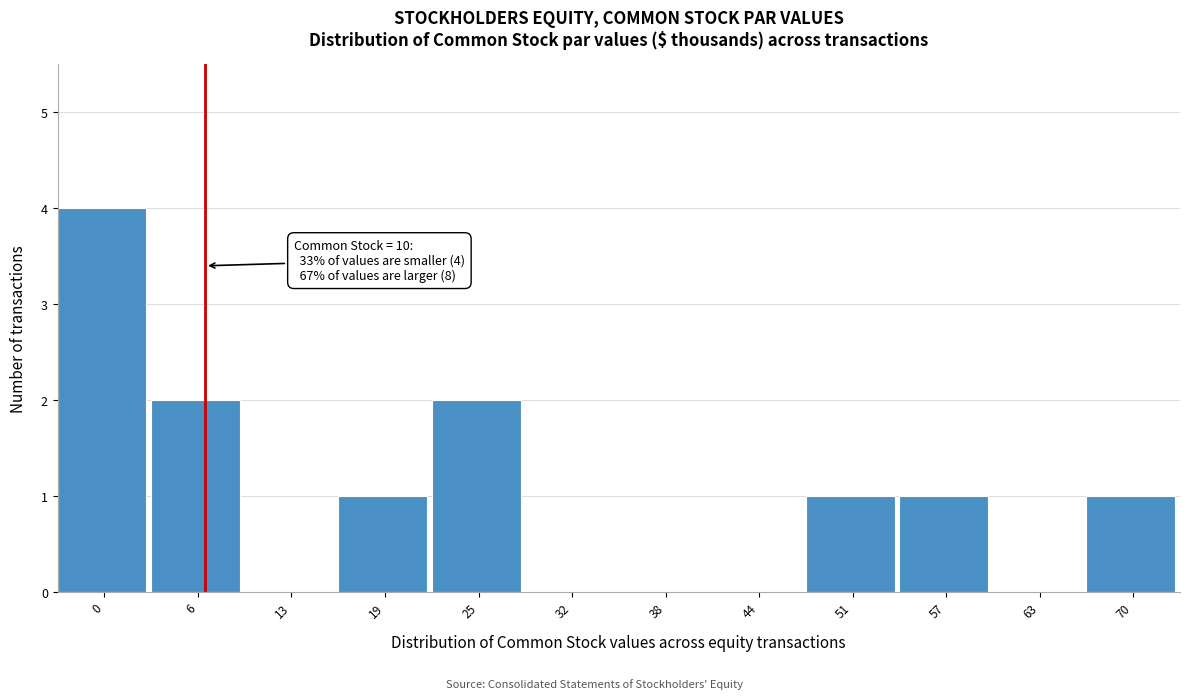

Reading left to right, what are all the values shown in this chart?

0=4	6=2	13=0	19=1	25=2	32=0	38=0	44=0	51=1	57=1	63=0	70=1